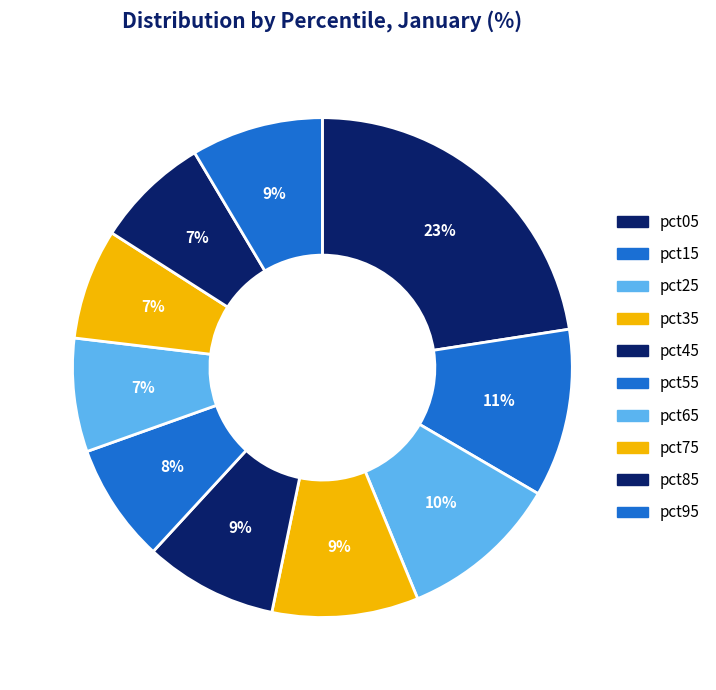

How many segments does this pie chart have?

10